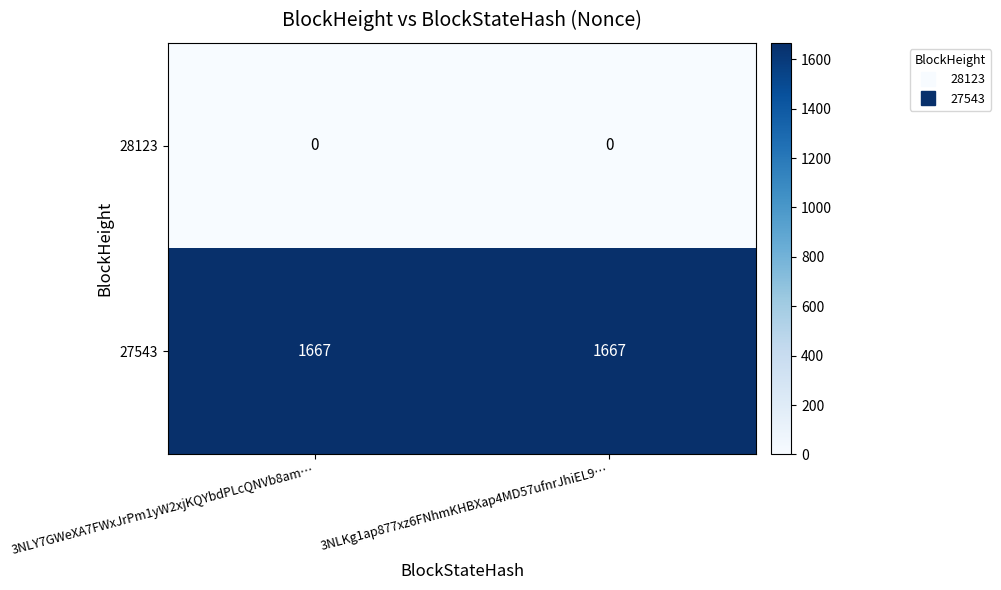

What is the greatest value displayed?

1667